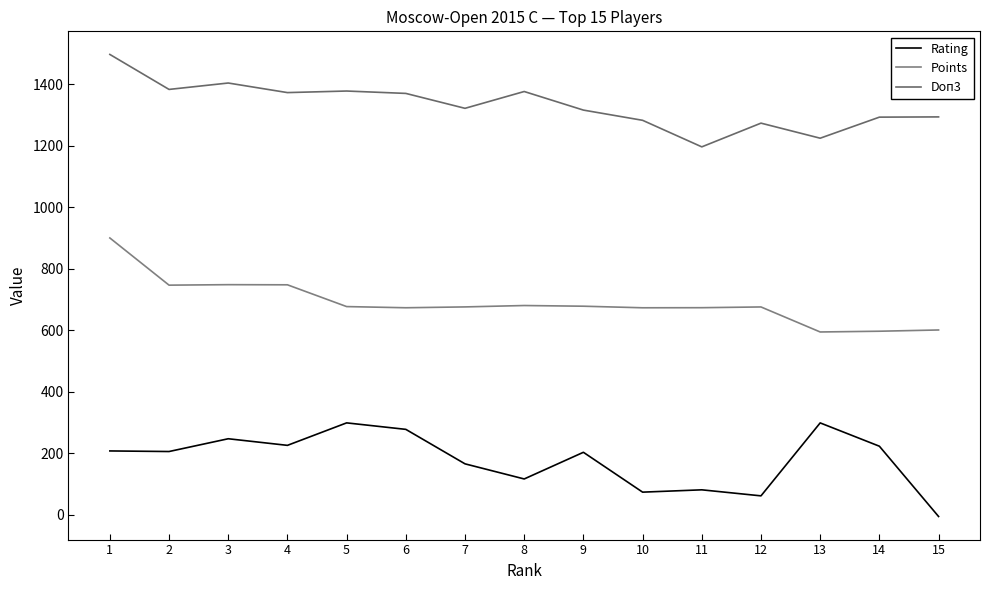

True or false: Points and Doп3 intersect in this chart.

False